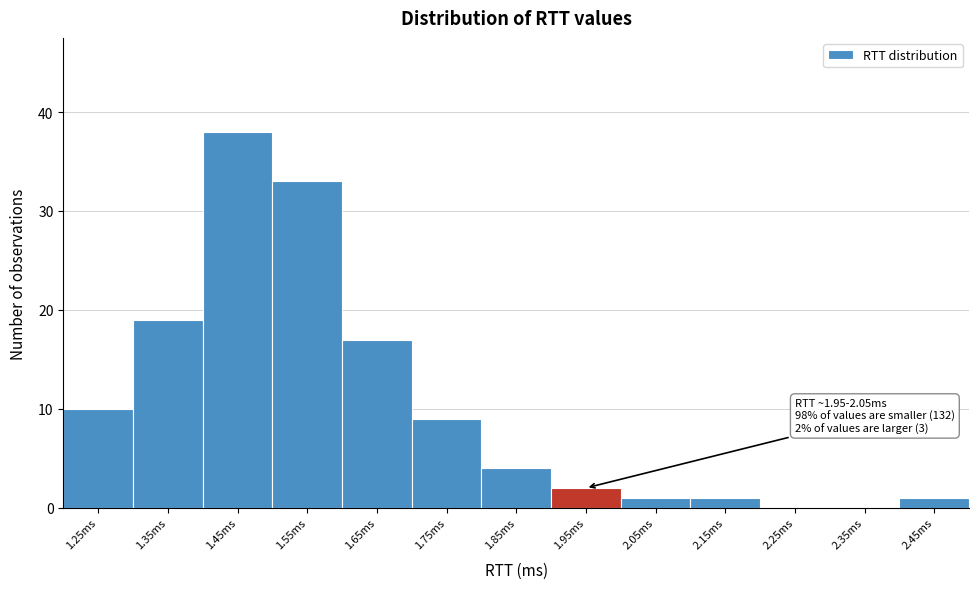

Reading left to right, transcribe all the data shown in this chart.

1.25ms=10	1.35ms=19	1.45ms=38	1.55ms=33	1.65ms=17	1.75ms=9	1.85ms=4	1.95ms=2	2.05ms=1	2.15ms=1	2.25ms=0	2.35ms=0	2.45ms=1